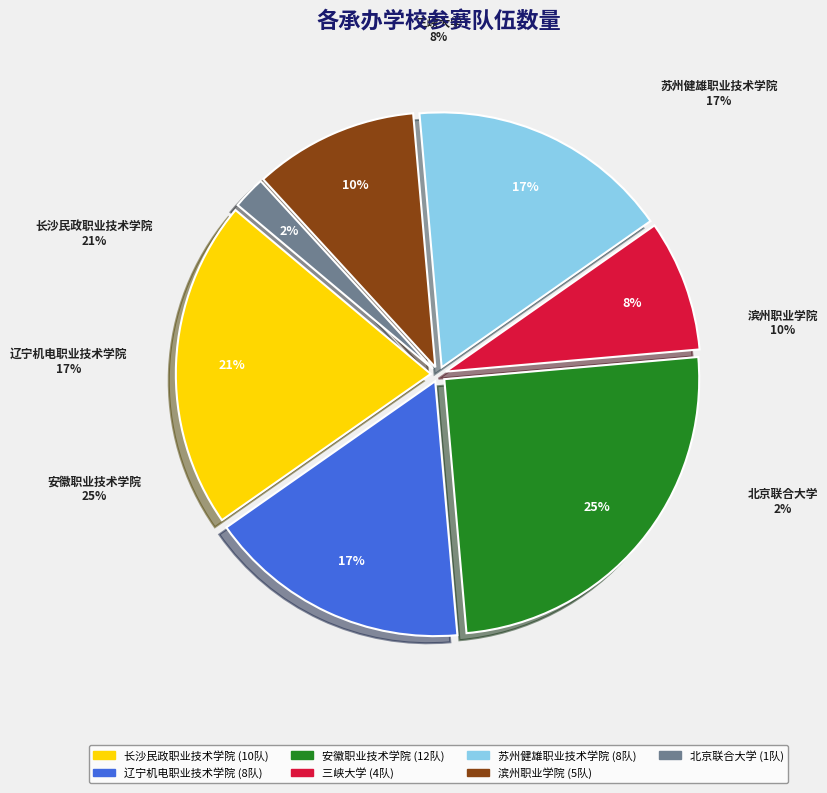

Rank the categories by value from highest to lowest.

安徽职业技术学院, 长沙民政职业技术学院, 辽宁机电职业技术学院, 苏州健雄职业技术学院, 滨州职业学院, 三峡大学, 北京联合大学